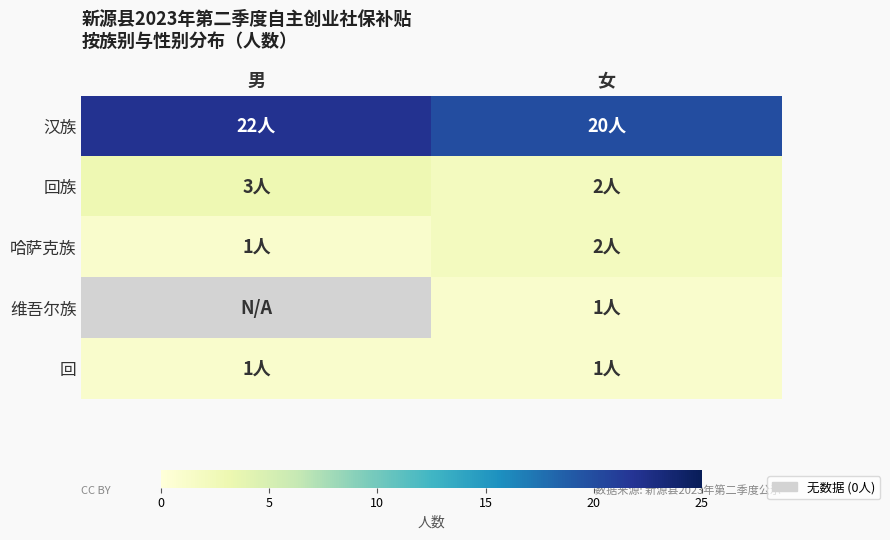

At which category is the sum across all series the highest?

男